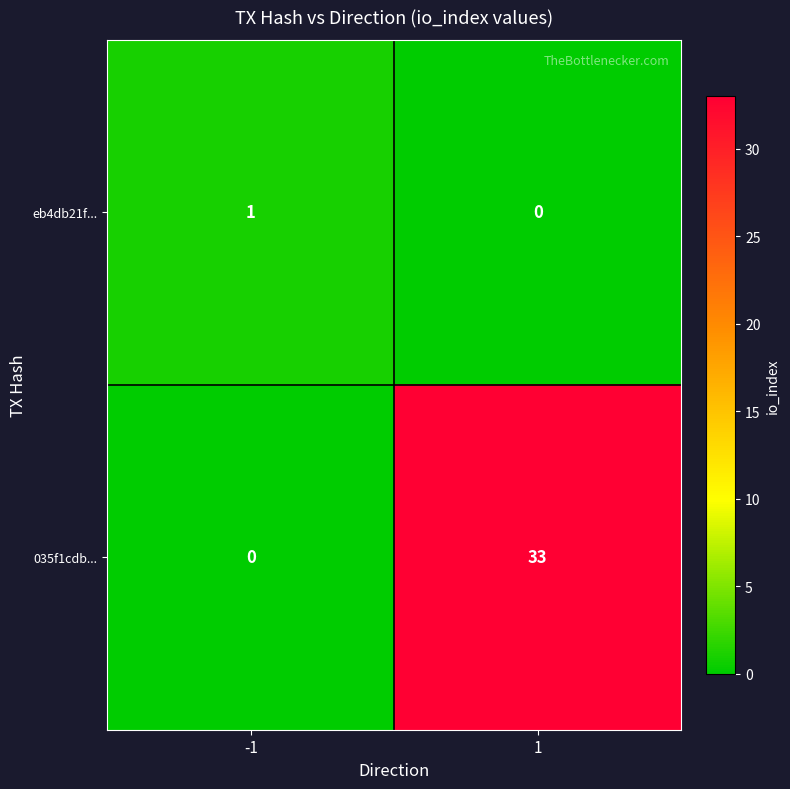

How many values in the eb4db21f... series are below 1?

1